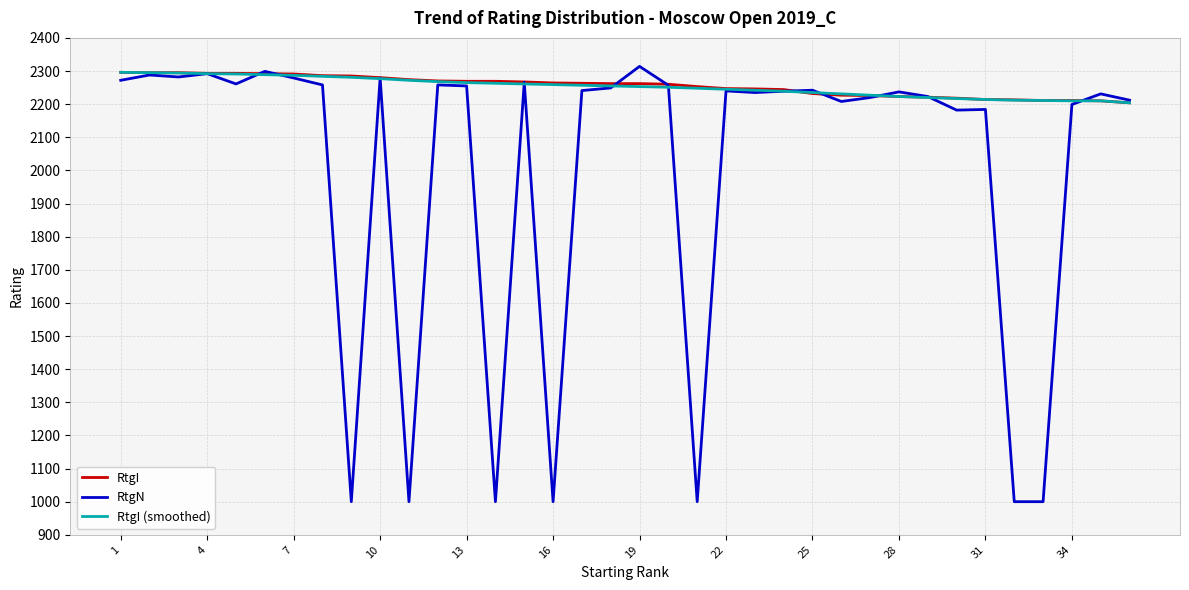

What is the maximum value for RtgN?

2314